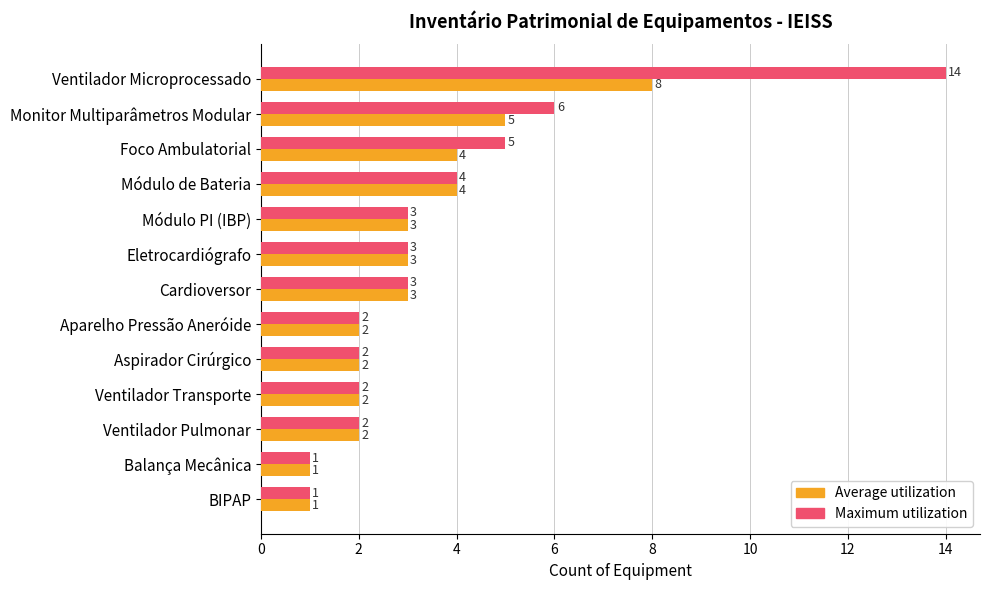

True or false: Maximum utilization has a value of 3 at Cardioversor.

True